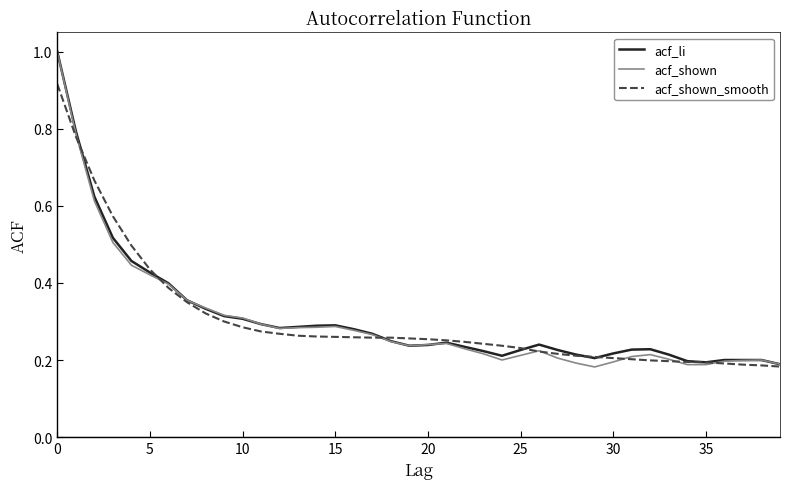

What is the greatest value displayed?

1.0